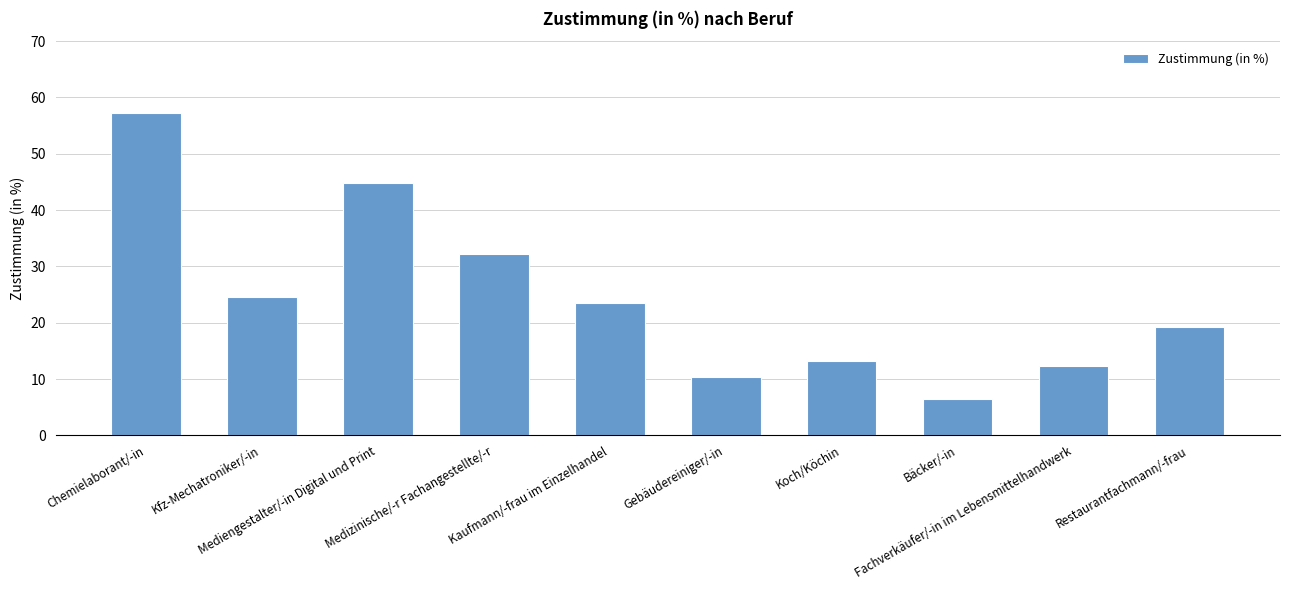

How many bars are there in total?

10